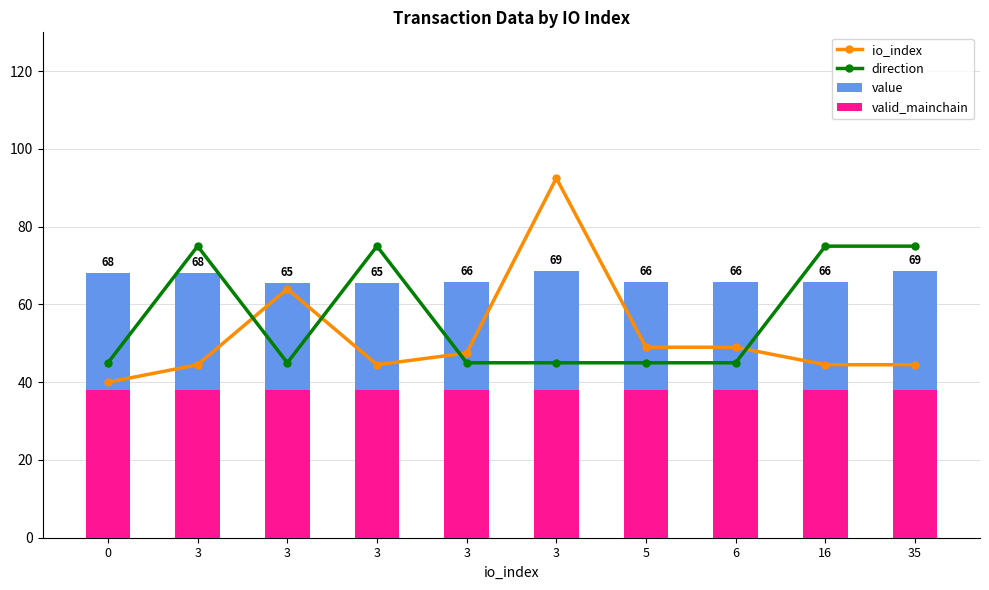

Reading right to left, transcribe all the data shown in this chart.

io_index: 35=44.5	16=44.5	6=49.0	5=49.0	3=92.5	3=47.5	3=44.5	3=64.0	3=44.5	0=40.0
direction: 35=75.0	16=75.0	6=45.0	5=45.0	3=45.0	3=45.0	3=75.0	3=45.0	3=75.0	0=45.0
value: 35=68.5	16=65.9	6=65.9	5=65.9	3=68.5	3=65.9	3=65.5	3=65.5	3=68.2	0=68.2
valid_mainchain: 35=38.0	16=38.0	6=38.0	5=38.0	3=38.0	3=38.0	3=38.0	3=38.0	3=38.0	0=38.0